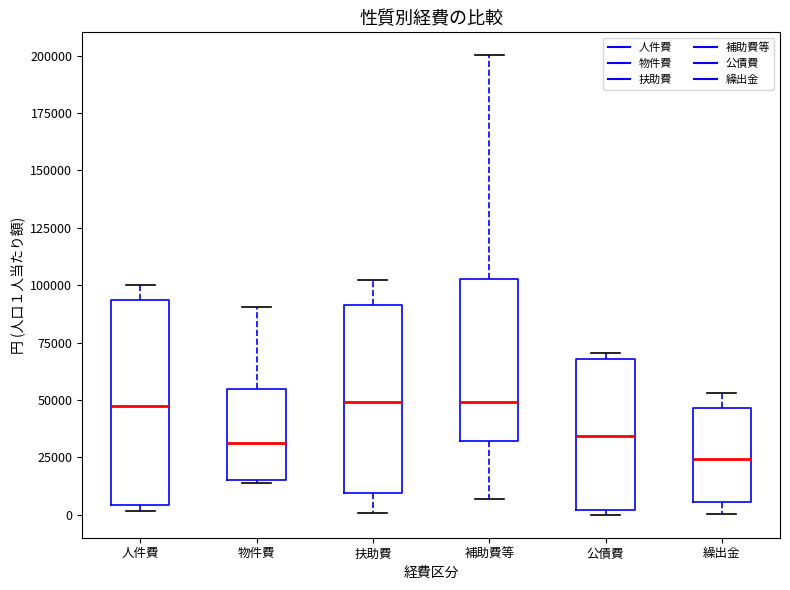

Reading left to right, read every box against the y-axis: the position of its median line, the range the box covers, and the ends of its whiskers. The values are not printed on the chart, so give them approximately, as read against the axis.

人件費: median 45000, box 5000 to 95000, whiskers 0 to 100000
物件費: median 30000, box 15000 to 55000, whiskers 15000 to 90000
扶助費: median 50000, box 10000 to 90000, whiskers 0 to 100000
補助費等: median 50000, box 30000 to 105000, whiskers 5000 to 200000
公債費: median 35000, box 0 to 70000, whiskers 0 (just below the box's lower edge) to 70000 (just above the box's upper edge)
繰出金: median 25000, box 5000 to 45000, whiskers 0 to 55000